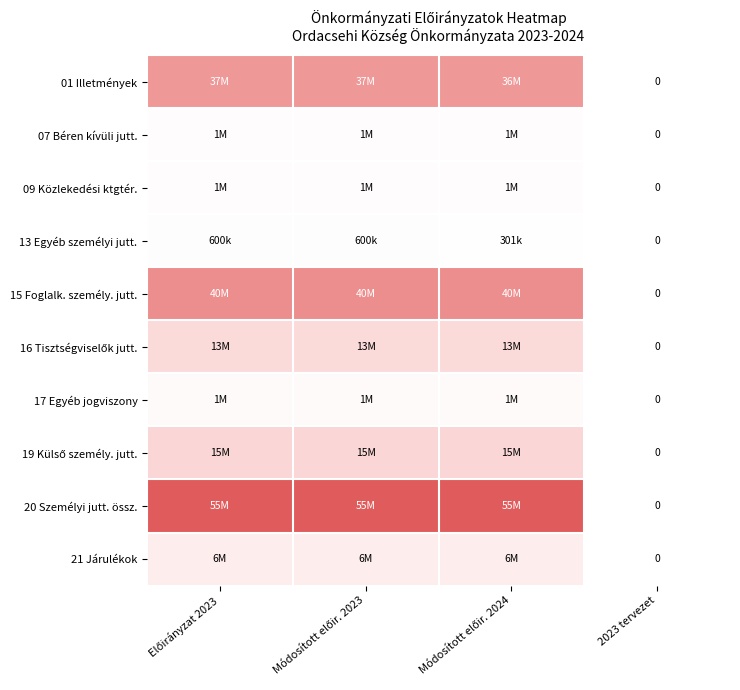

Rank the series by their maximum value, from lowest to highest.

13 Egyéb személyi jutt., 07 Béren kívüli jutt., 09 Közlekedési ktgtér., 17 Egyéb jogviszony, 21 Járulékok, 16 Tisztségviselők jutt., 19 Külső személy. jutt., 01 Illetmények, 15 Foglalk. személy. jutt., 20 Személyi jutt. össz.